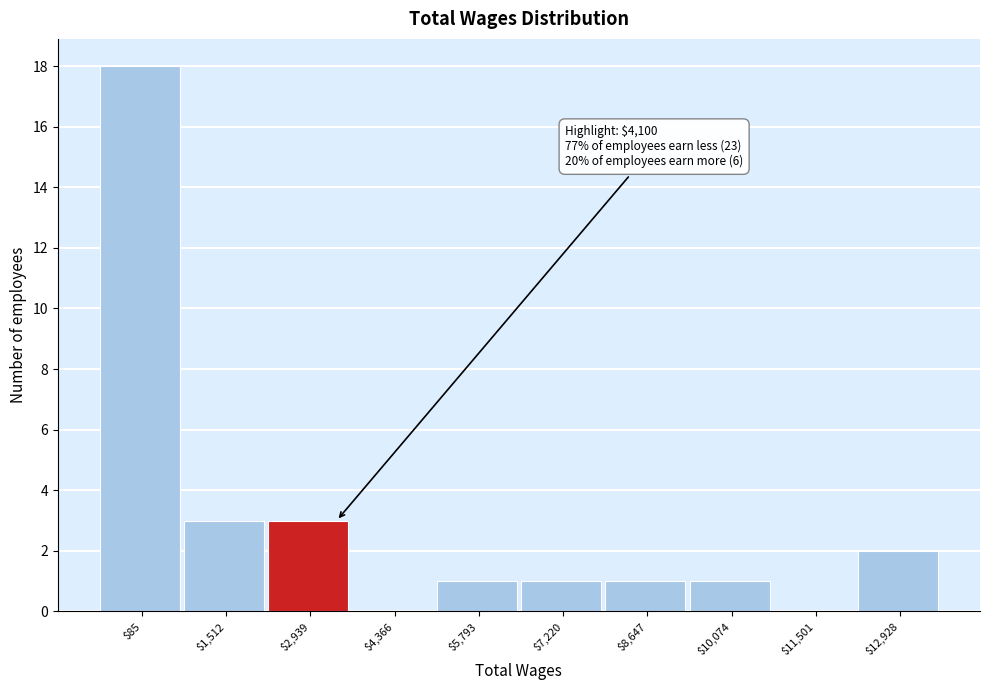

Is it true that the value at $5,793 is 1?

True